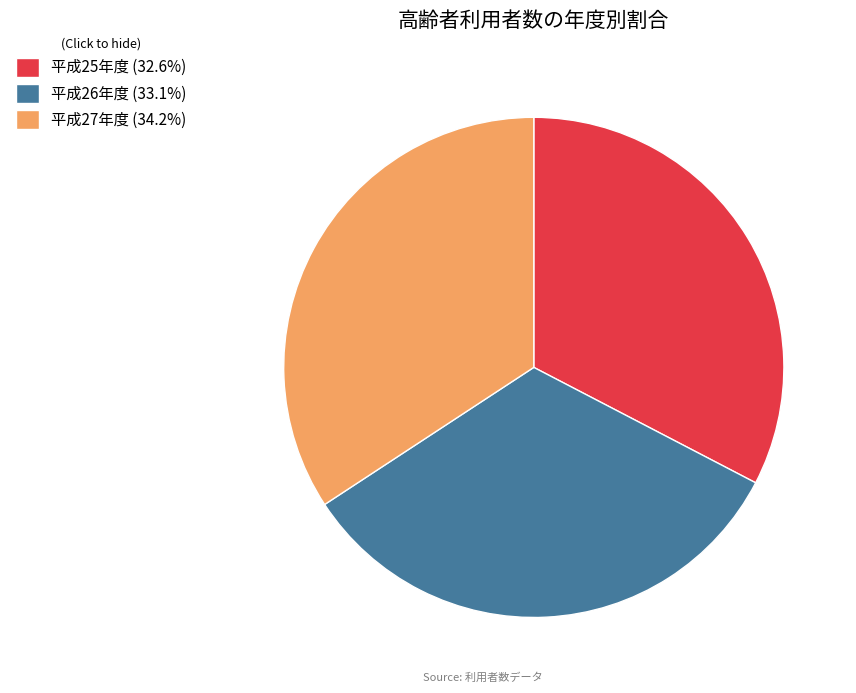

Is 平成27年度 the majority of the pie?

No